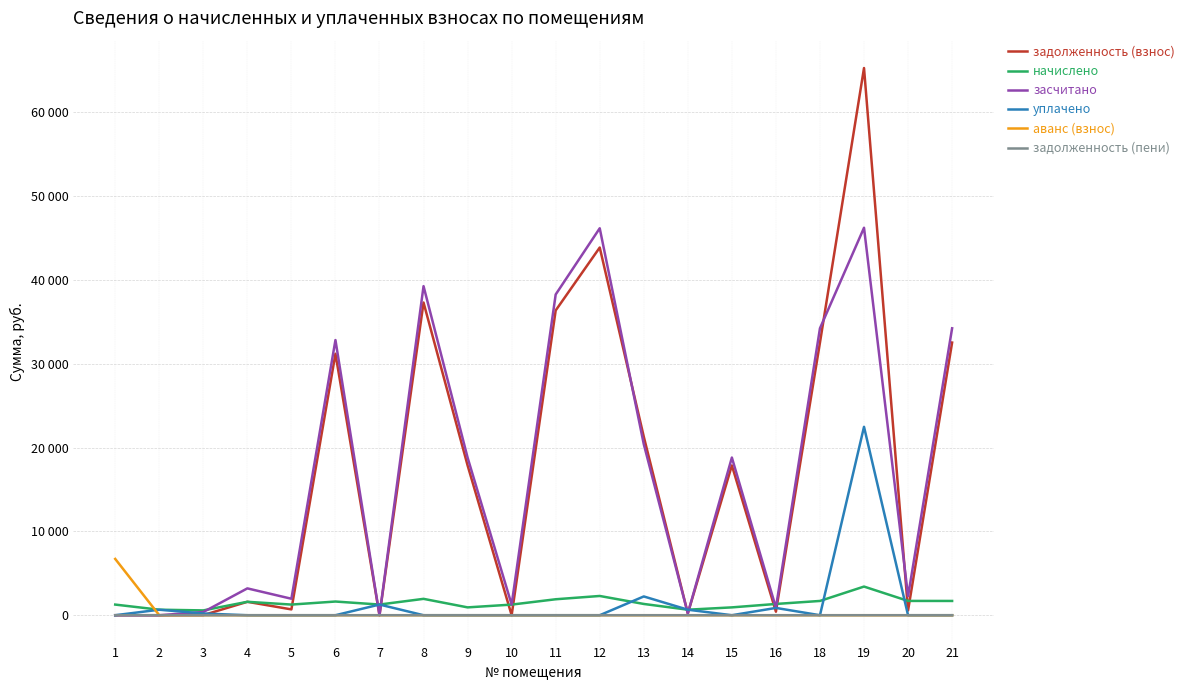

What are all the series names shown in the legend?

задолженность (взнос), начислено, засчитано, уплачено, аванс (взнос), задолженность (пени)